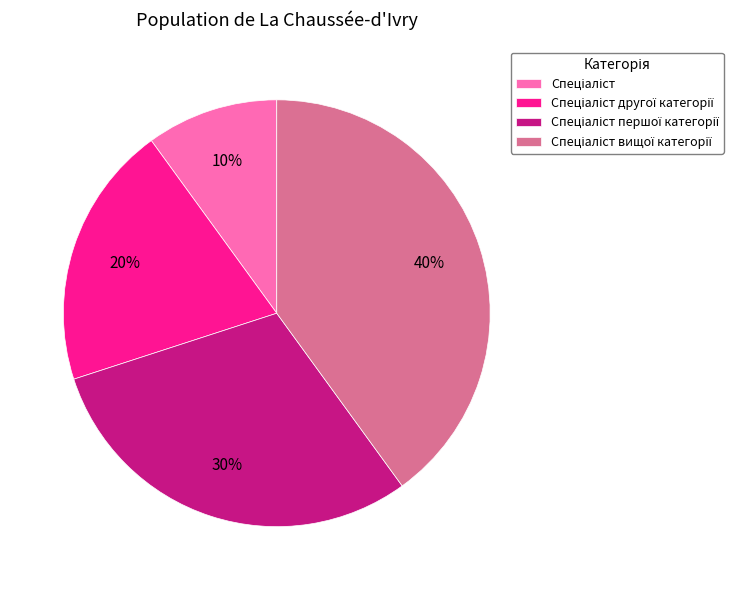

Is there any slice that represents more than half of the pie?

No